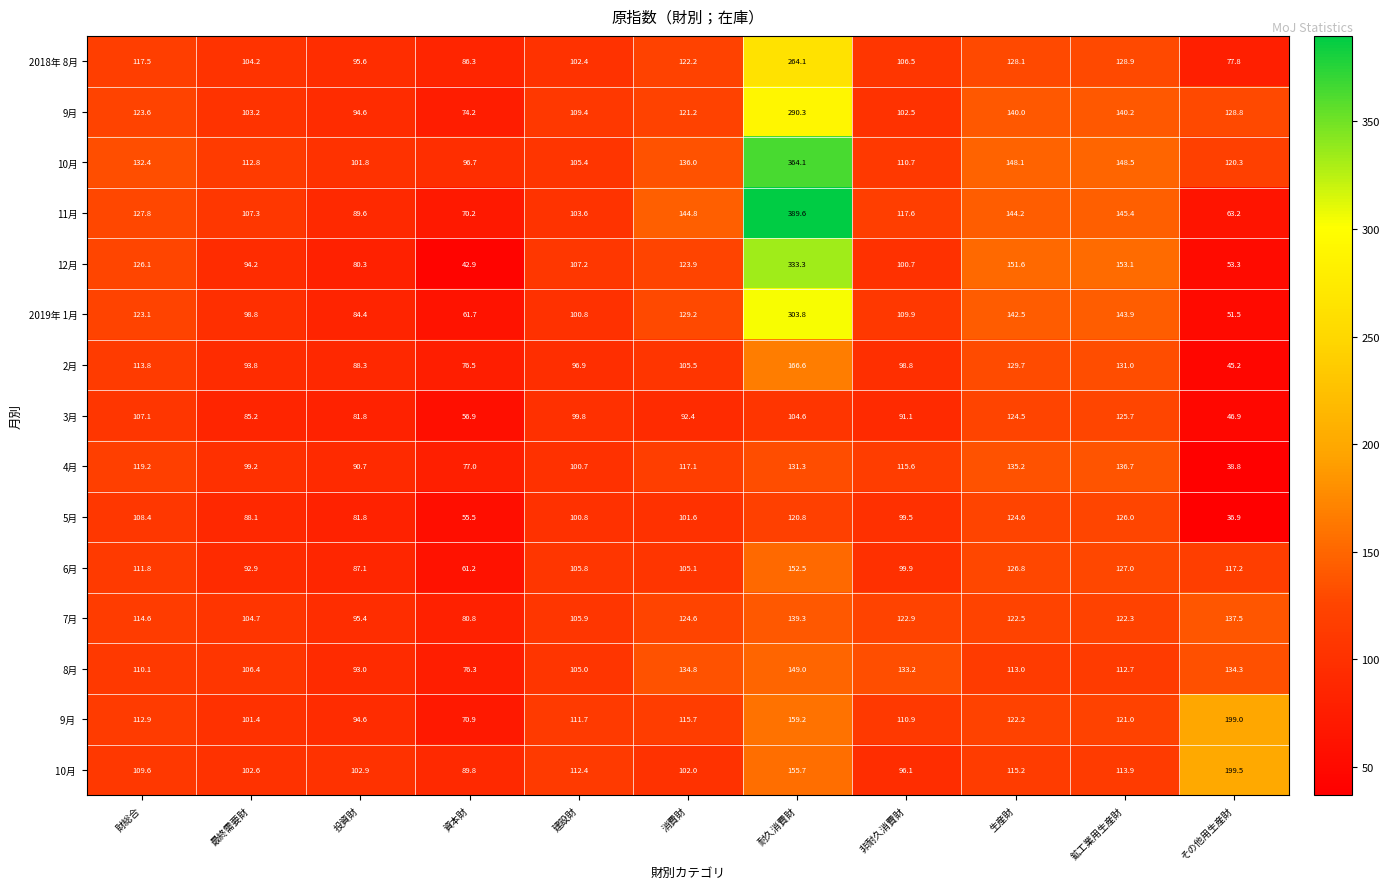

Which series has the widest spread of values?

11月